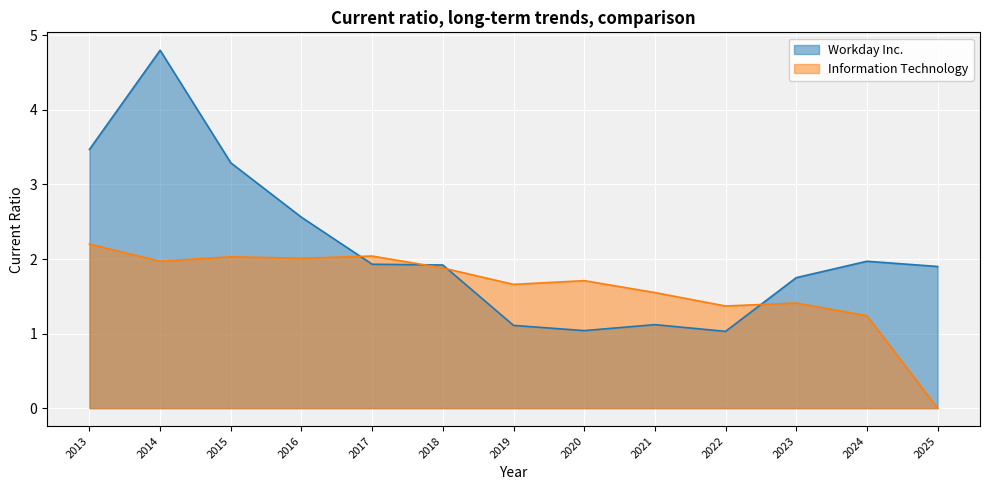

Reading left to right, transcribe all the data shown in this chart.

Workday Inc.: 2013=3.5	2014=4.8	2015=3.3	2016=2.6	2017=1.9	2018=1.9	2019=1.1	2020=1.0	2021=1.1	2022=1.0	2023=1.8	2024=2.0	2025=1.9
Information Technology: 2013=2.2	2014=2.0	2015=2.0	2016=2.0	2017=2.0	2018=1.9	2019=1.7	2020=1.7	2021=1.6	2022=1.4	2023=1.4	2024=1.2	2025=0.0